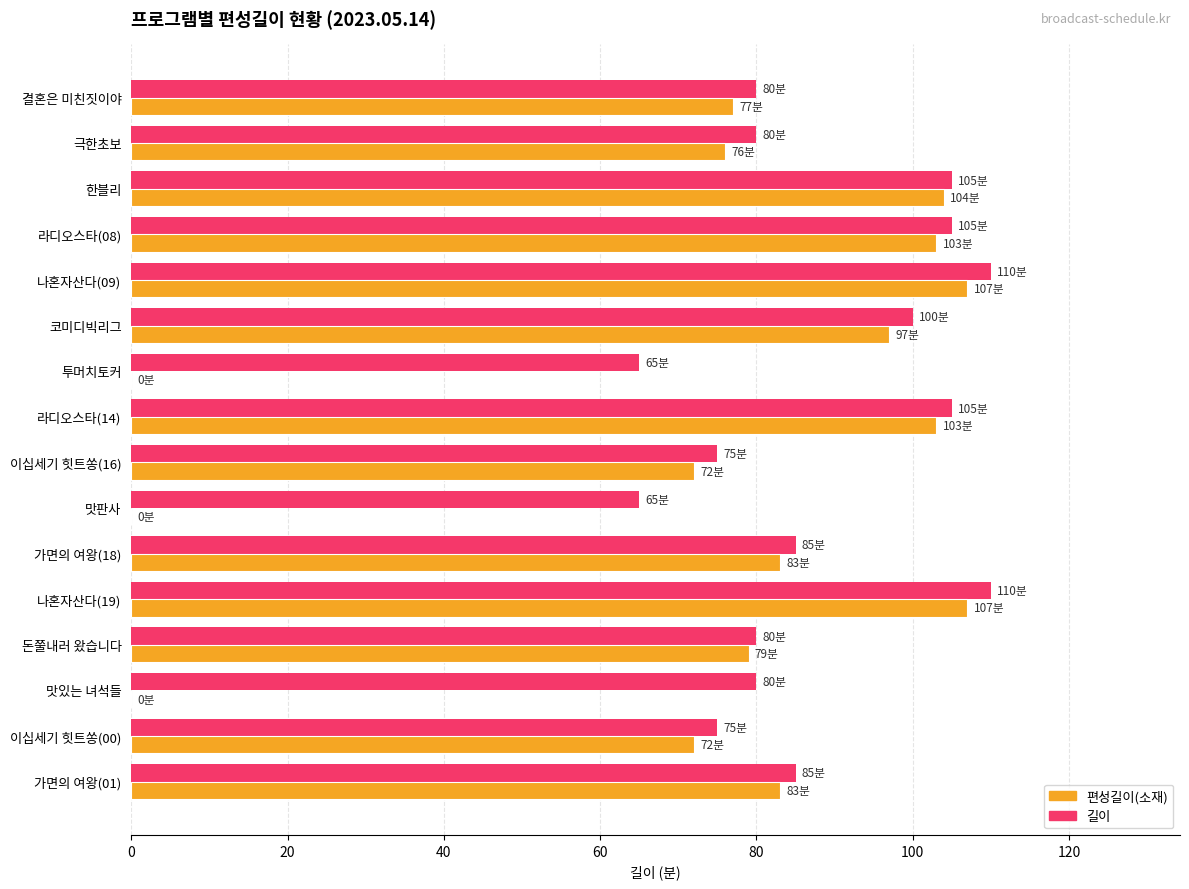

Between 투머치토커 and 라디오스타(14), which series saw the biggest shift?

편성길이(소재)